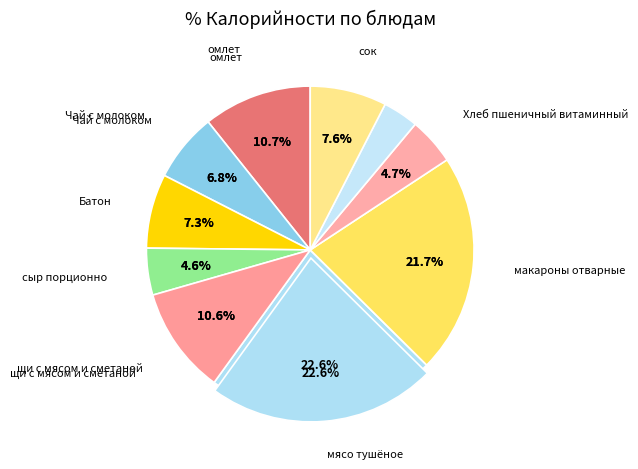

Does омлет account for over 50% of the chart?

No